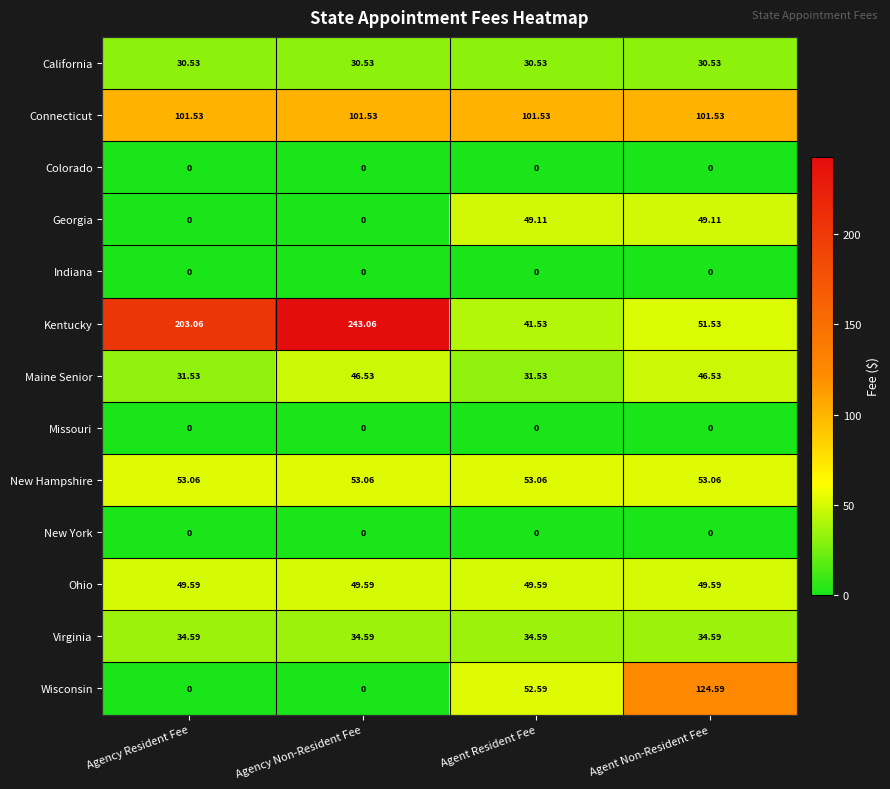

Which category has the highest value across all series?

Agency Non-Resident Fee